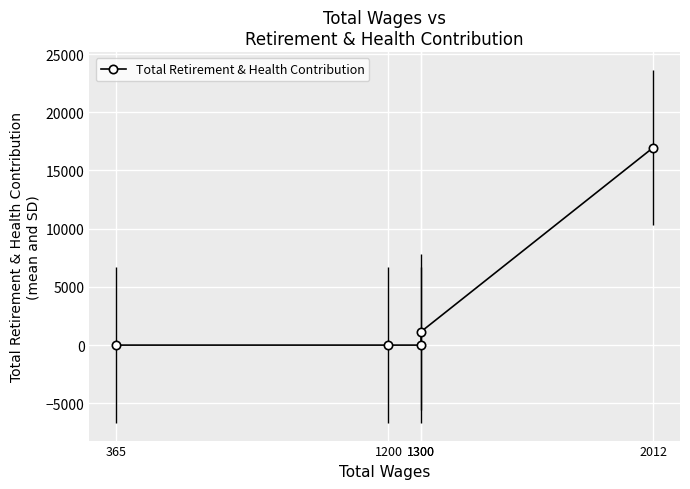

List the labels in order of value, smallest first.

365, 1200, 1300, 1300, 2012